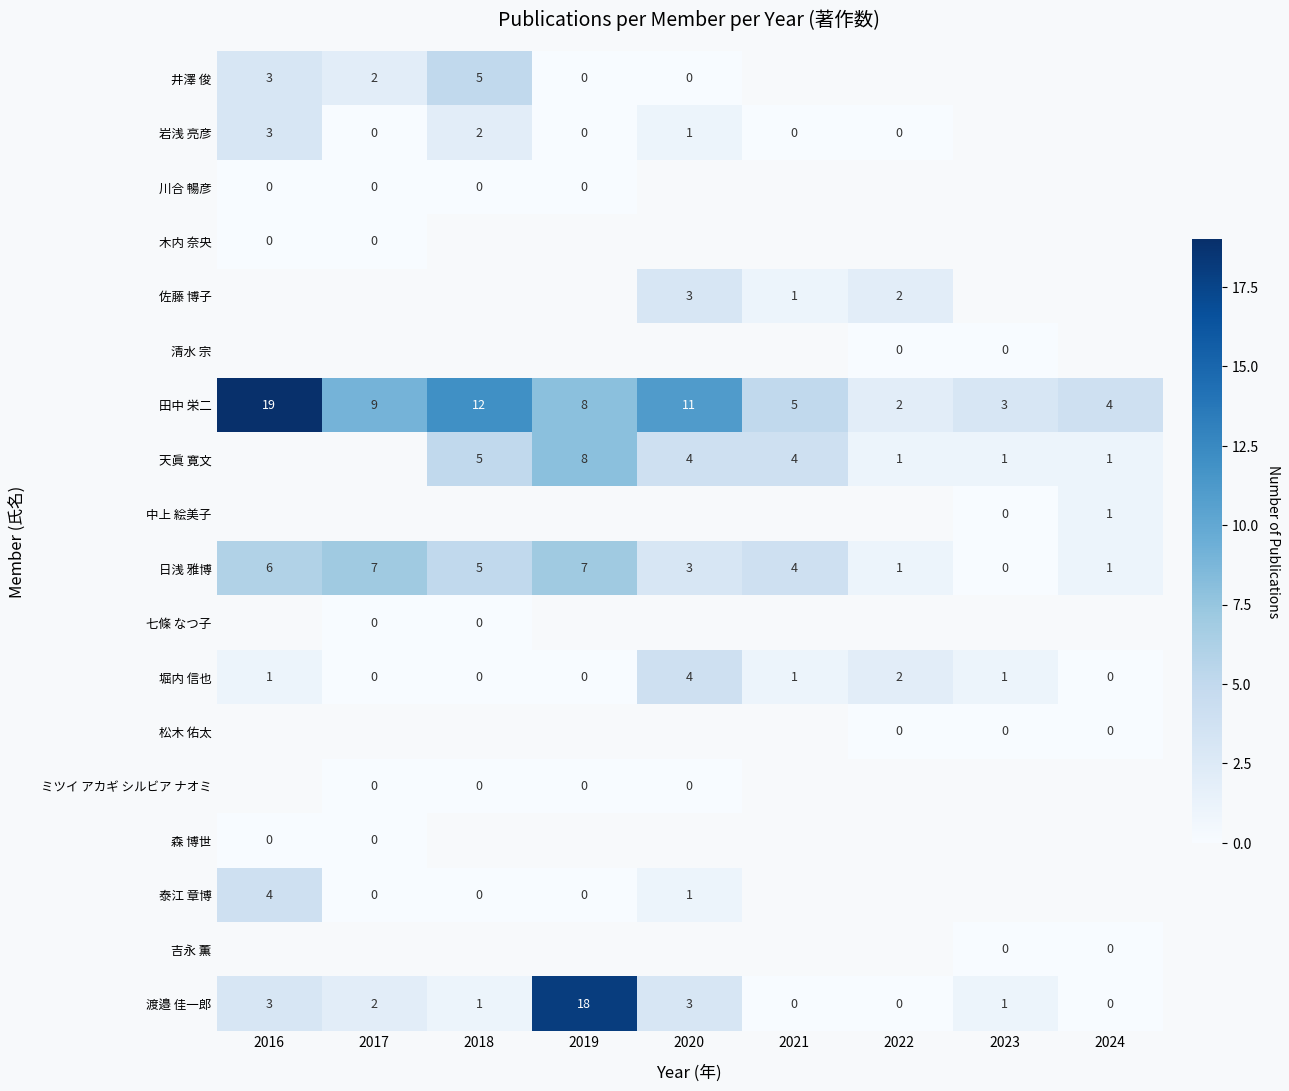

Which has a higher value, 2018 or 2017?

2018